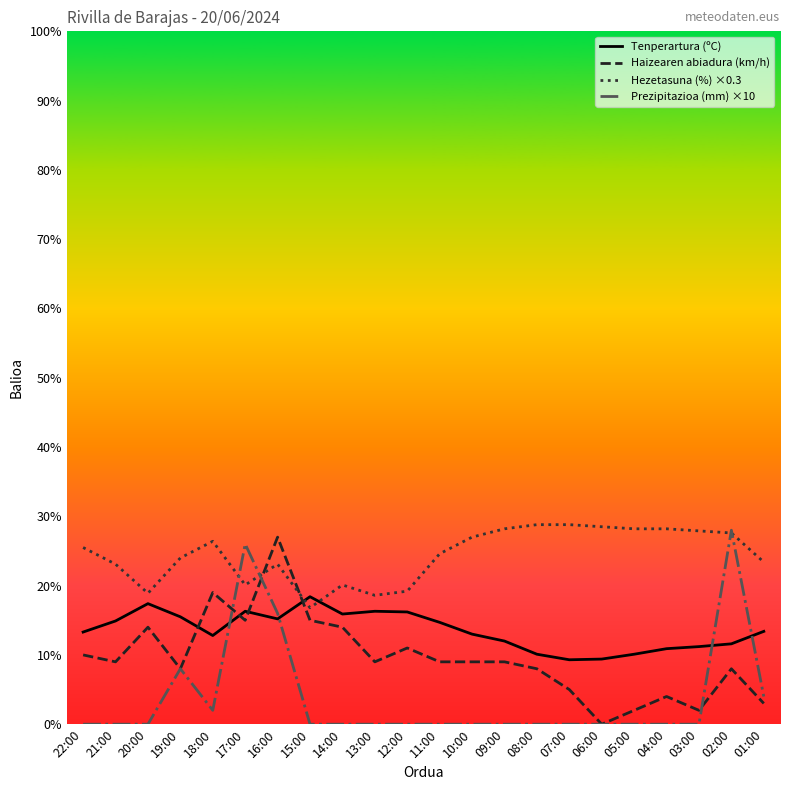

How many lines are shown in the chart?

4